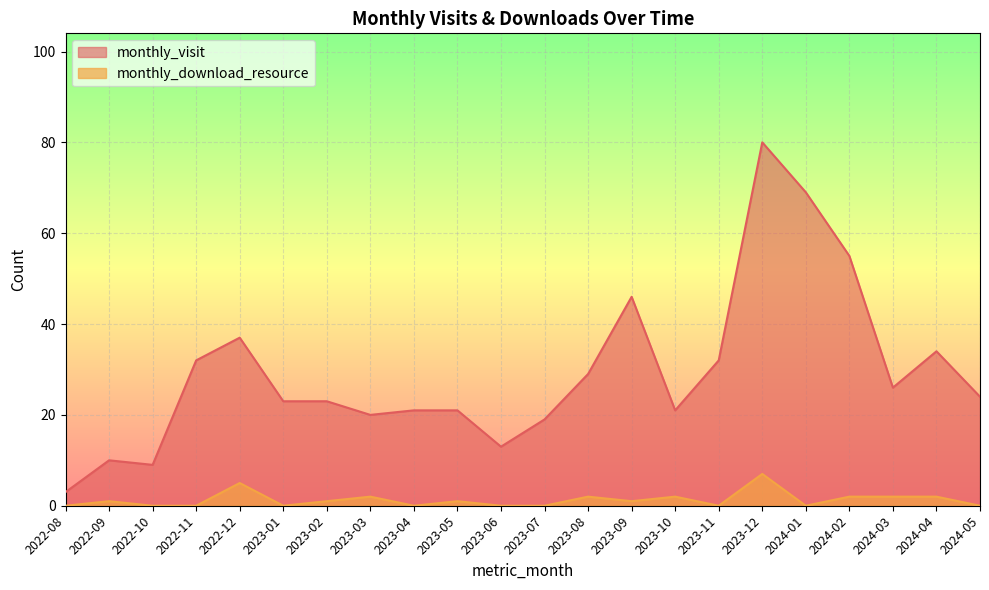

What are all the series names shown in the legend?

monthly_visit, monthly_download_resource